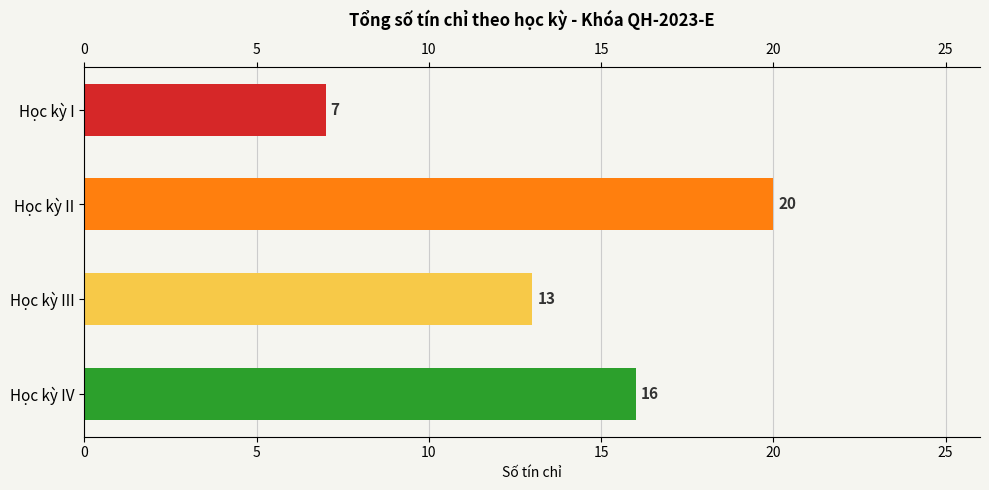

What is the change in value from Học kỳ I to Học kỳ III?

+6